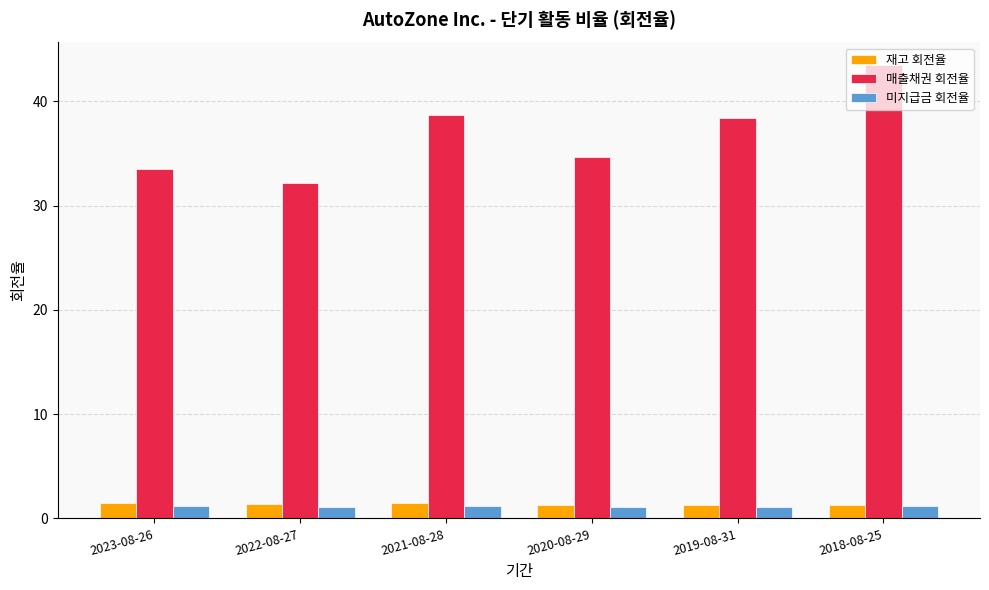

What is the value of the 매출채권 회전율 bar at the 6th from the left?

43.5